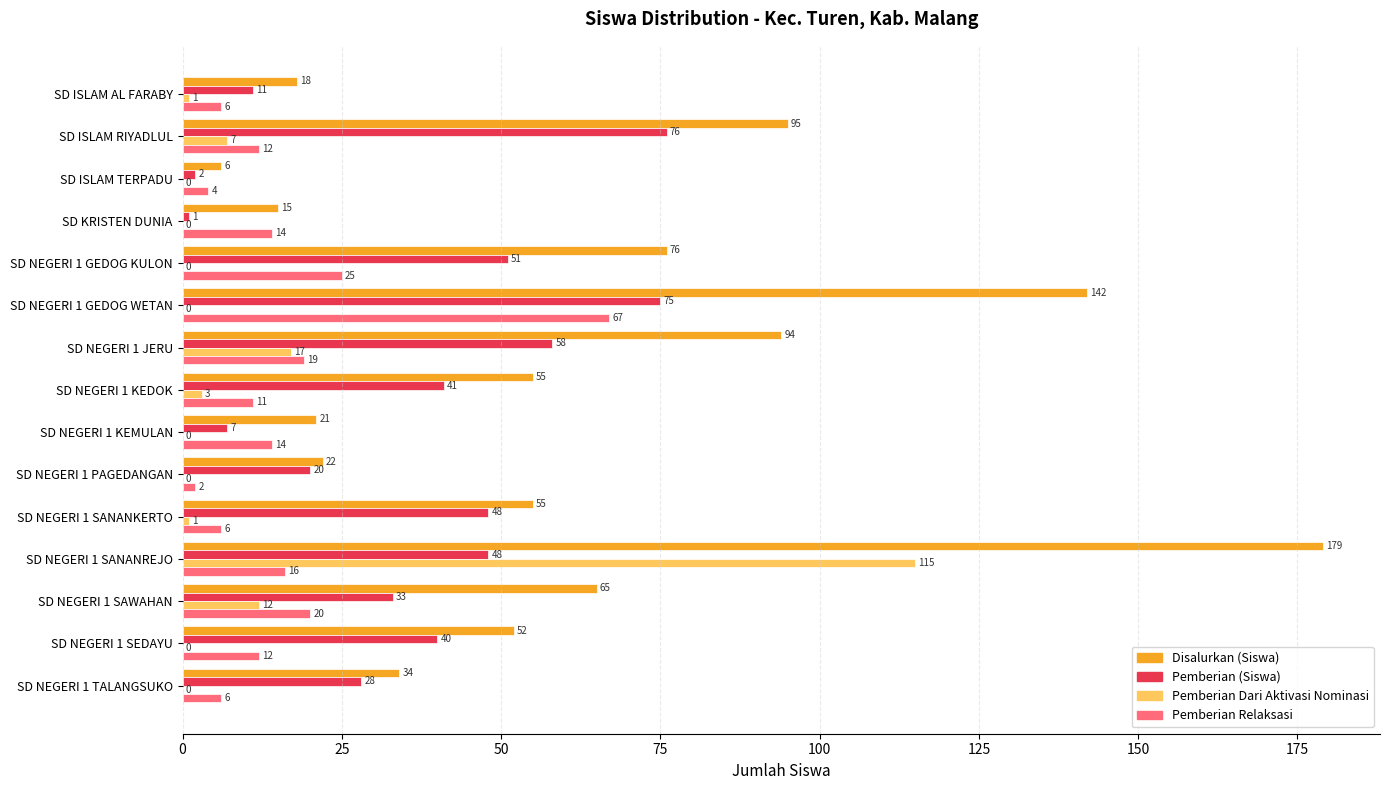

Which series changed the most between SD NEGERI 1 GEDOG KULON and SD NEGERI 1 SANANREJO?

Pemberian Dari Aktivasi Nominasi